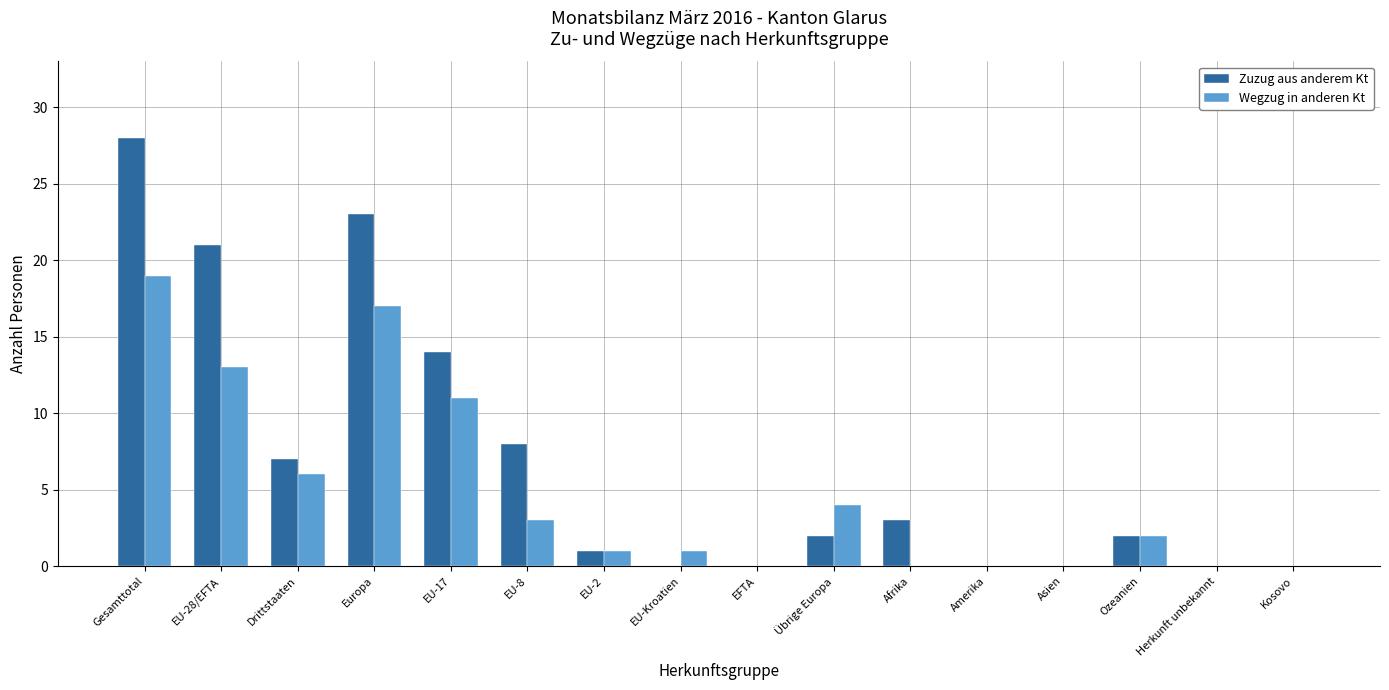

How many groups of bars are there?

16